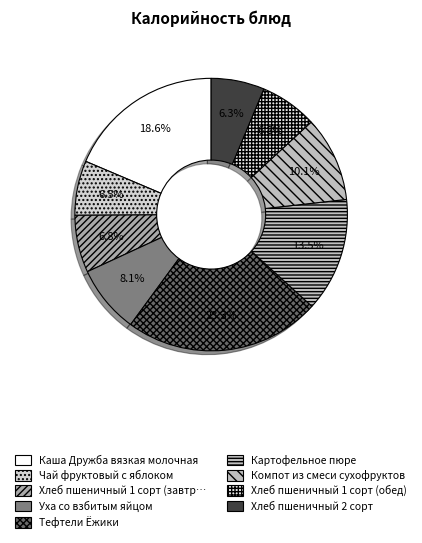

How many segments does this pie chart have?

9